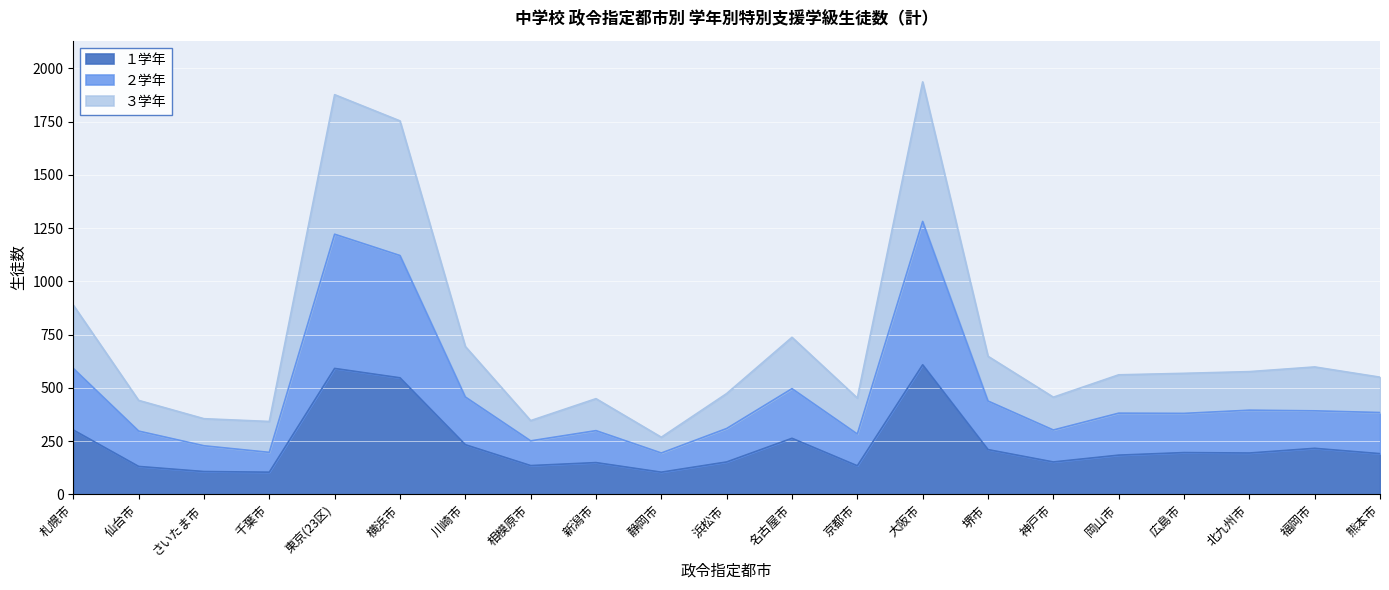

Which series has the widest spread of values?

３学年